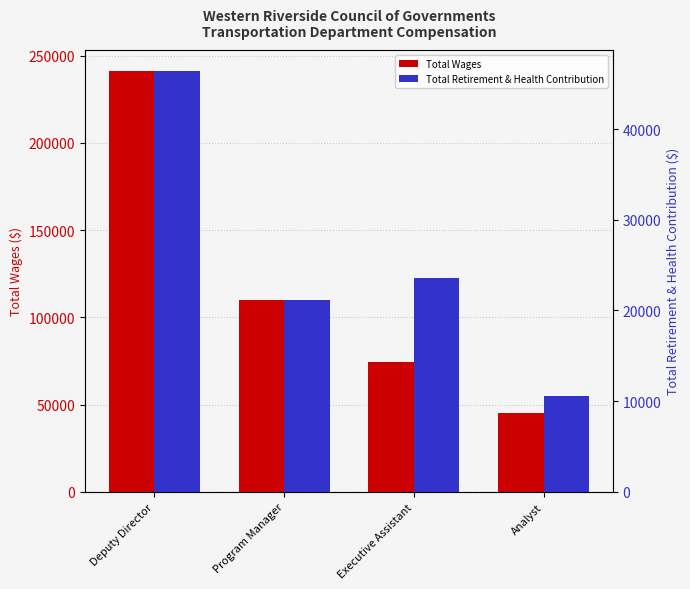

What is the average value of the Total Retirement & Health Contribution series?

25412